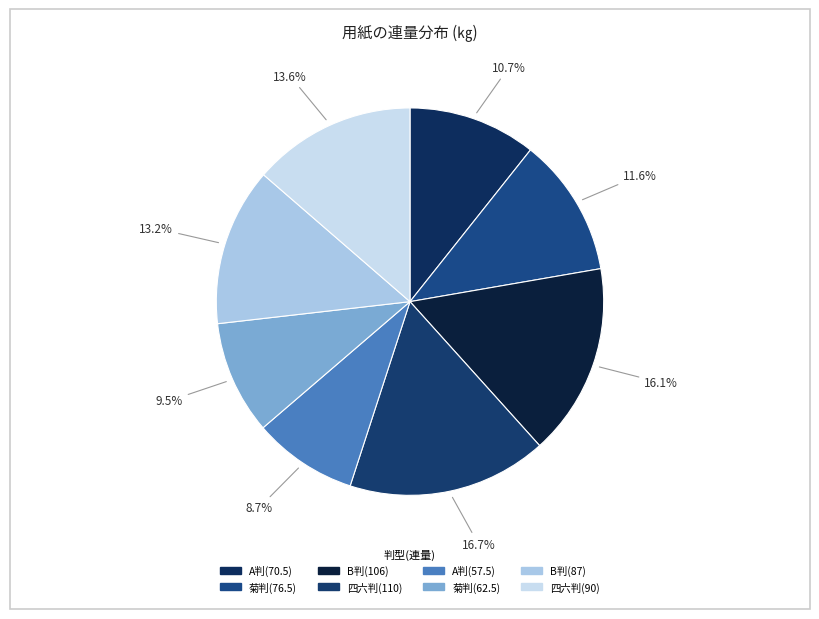

Does 菊判(76.5) account for over 50% of the chart?

No